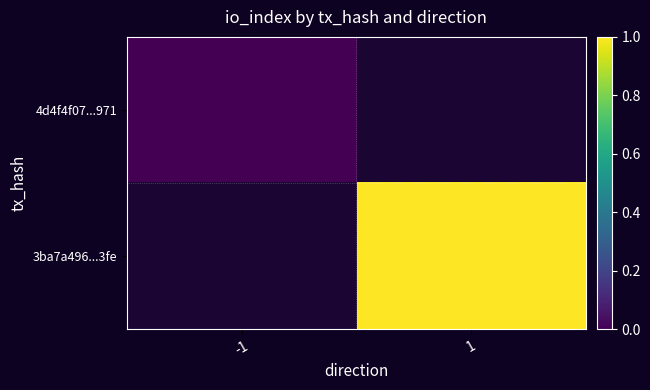

At how many categories does at least one series exceed 0?

1